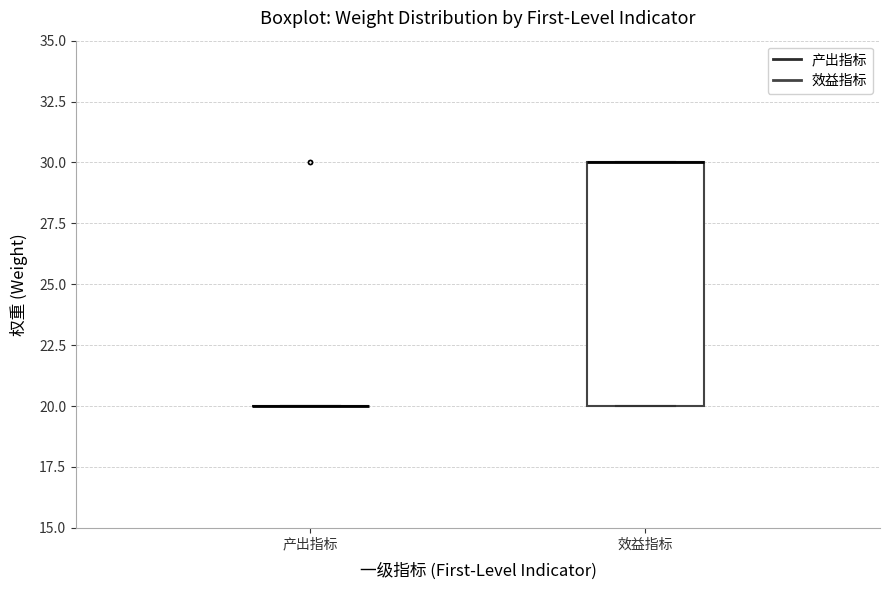

Reading left to right, read every box against the y-axis: the position of its median line, the range the box covers, and the ends of its whiskers. The values are not printed on the chart, so give them approximately, as read against the axis.

产出指标: box collapsed to a line at 20, whiskers 20 to 20
效益指标: median 30 (drawn on the box's upper edge), box 20 to 30, whiskers 20 to 30